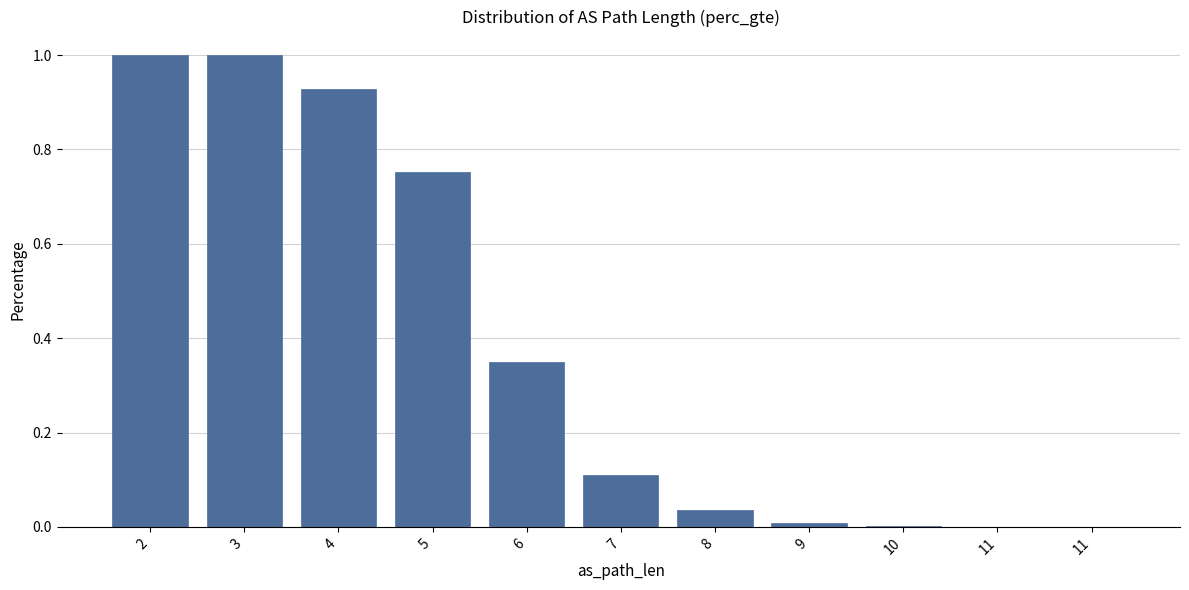

How many distinct data groups are displayed?

1